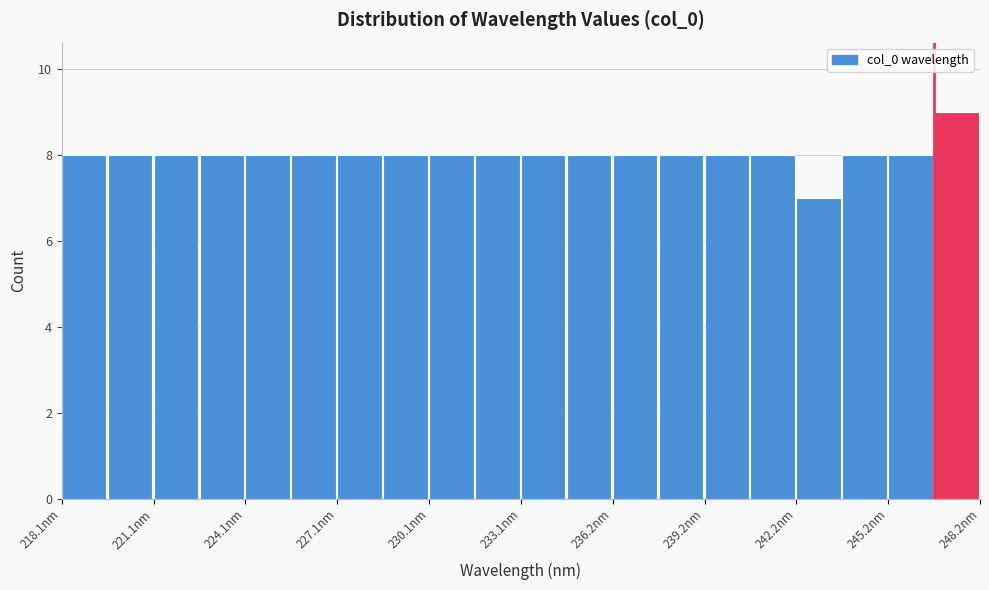

Around what value on the x-axis is the tallest bar? Give the approximate position of its centre, as read against the axis.

247.5